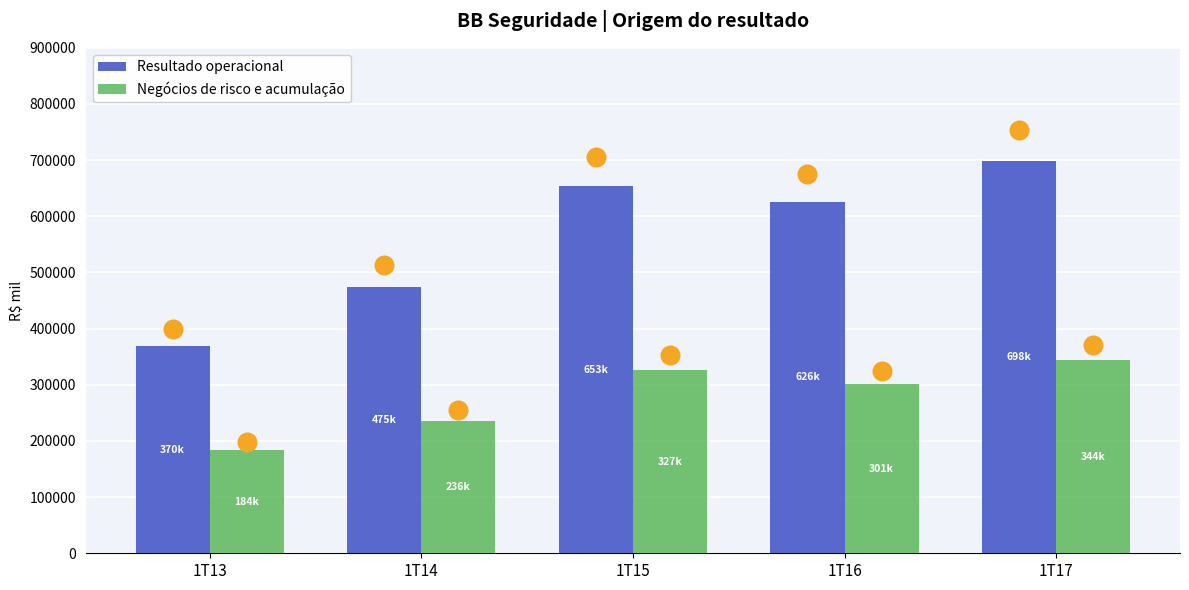

Which series reaches the maximum Y coordinate?

Resultado operacional